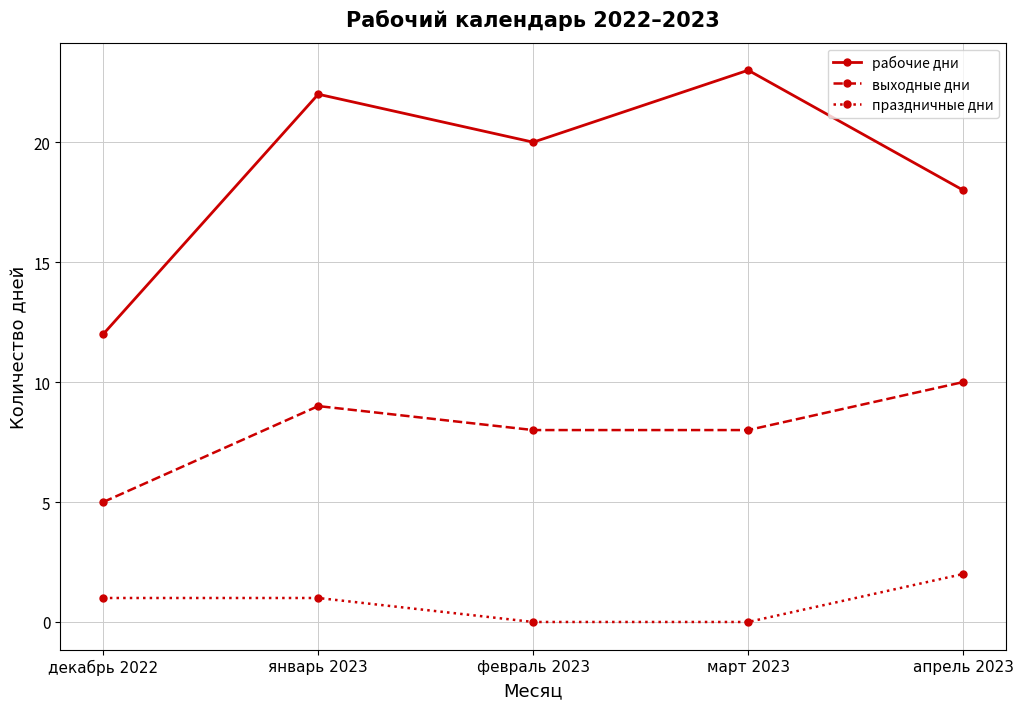

Which series has the widest spread of values?

рабочие дни